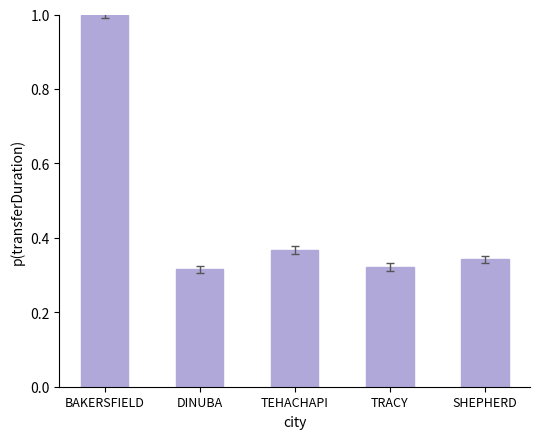

True or false: the data shows 0.1 at SHEPHERD.

False